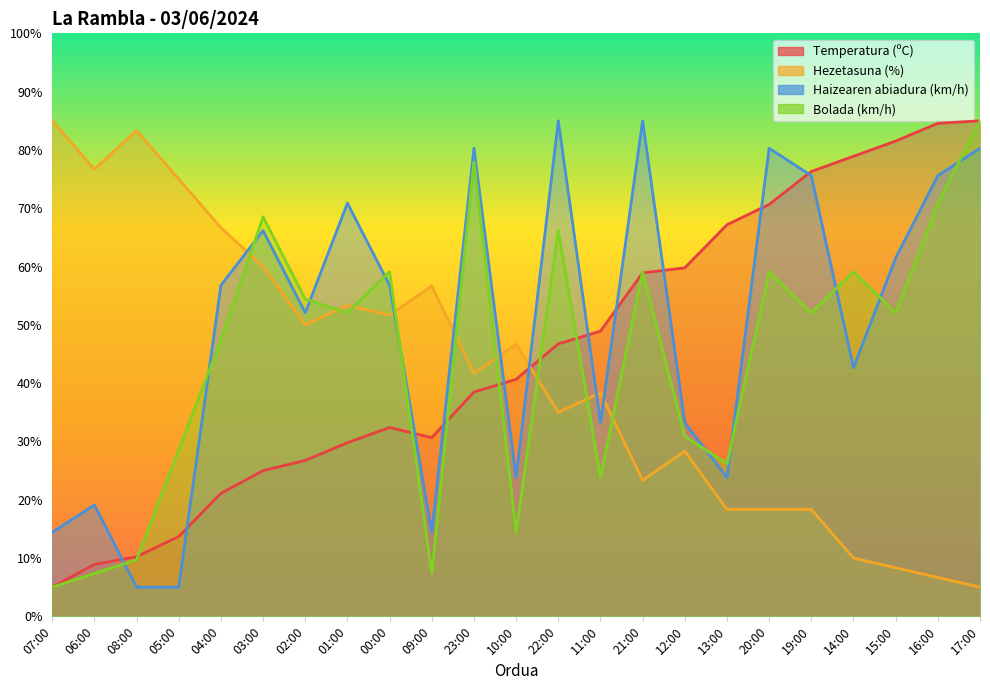

At which category does Temperatura (ºC) reach its first local peak?

00:00